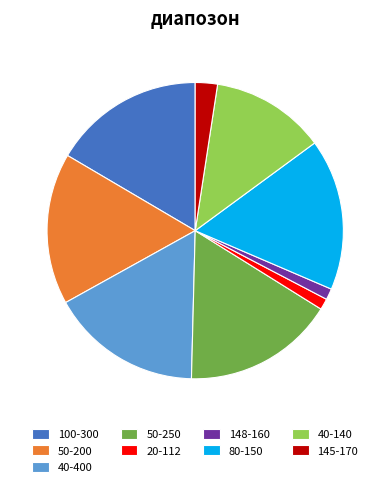

Which has a higher value, 40-400 or 148-160?

40-400